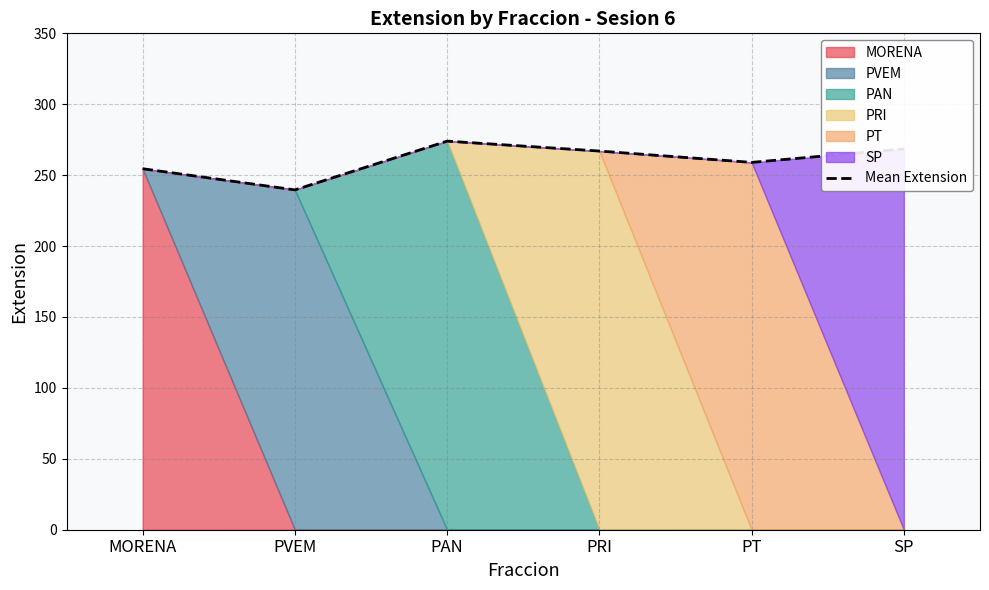

What is the average value?

260.4